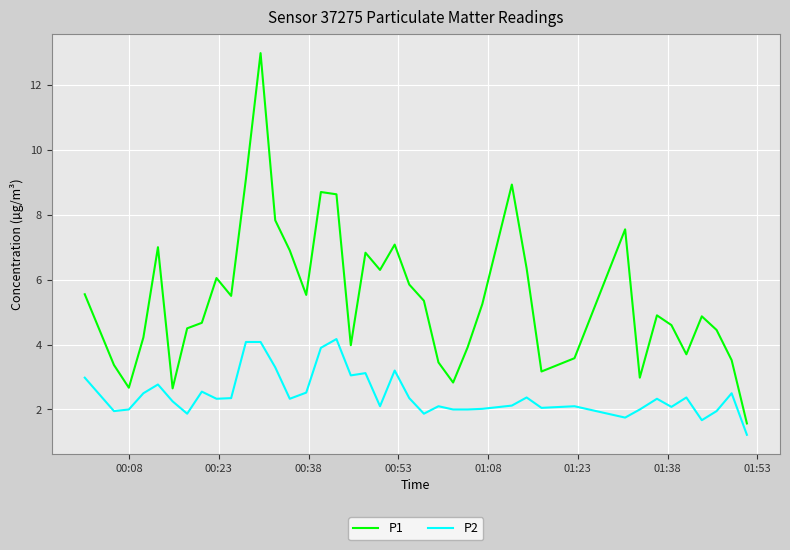

Does the chart have visible grid lines?

Yes